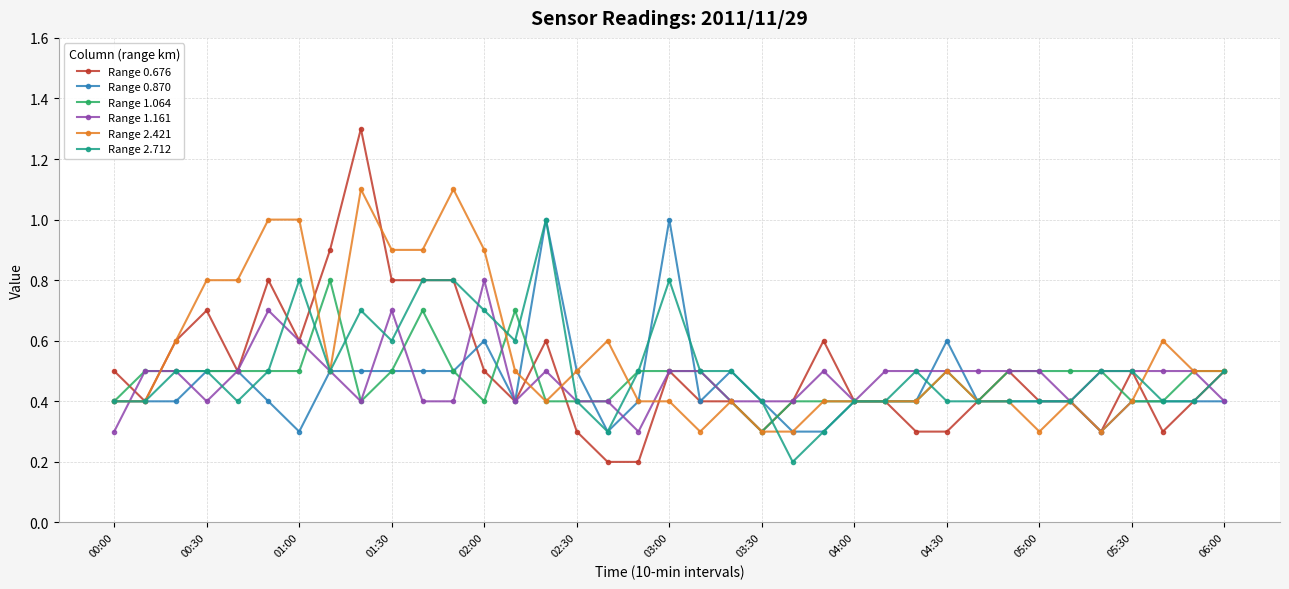

Reading right to left, what are all the values shown in this chart?

Range 0.676: 0.5	0.4	0.3	0.5	0.3	0.4	0.4	0.5	0.4	0.3	0.3	0.4	0.4	0.6	0.4	0.3	0.4	0.4	0.5	0.2	0.2	0.3	0.6	0.4	0.5	0.8	0.8	0.8	1.3	0.9	0.6	0.8	0.5	0.7	0.6	0.4	0.5
Range 0.870: 0.4	0.4	0.4	0.4	0.3	0.4	0.4	0.4	0.4	0.6	0.4	0.4	0.4	0.3	0.3	0.4	0.5	0.4	1.0	0.4	0.3	0.5	1.0	0.4	0.6	0.5	0.5	0.5	0.5	0.5	0.3	0.4	0.5	0.5	0.4	0.4	0.4
Range 1.064: 0.5	0.5	0.4	0.4	0.5	0.5	0.5	0.5	0.4	0.5	0.4	0.4	0.4	0.4	0.4	0.3	0.4	0.5	0.5	0.5	0.4	0.4	0.4	0.7	0.4	0.5	0.7	0.5	0.4	0.8	0.5	0.5	0.5	0.5	0.5	0.5	0.4
Range 1.161: 0.4	0.5	0.5	0.5	0.5	0.4	0.5	0.5	0.5	0.5	0.5	0.5	0.4	0.5	0.4	0.4	0.4	0.5	0.5	0.3	0.4	0.4	0.5	0.4	0.8	0.4	0.4	0.7	0.4	0.5	0.6	0.7	0.5	0.4	0.5	0.5	0.3
Range 2.421: 0.5	0.5	0.6	0.4	0.3	0.4	0.3	0.4	0.4	0.5	0.4	0.4	0.4	0.4	0.3	0.3	0.4	0.3	0.4	0.4	0.6	0.5	0.4	0.5	0.9	1.1	0.9	0.9	1.1	0.5	1.0	1.0	0.8	0.8	0.6	0.4	0.4
Range 2.712: 0.5	0.4	0.4	0.5	0.5	0.4	0.4	0.4	0.4	0.4	0.5	0.4	0.4	0.3	0.2	0.4	0.5	0.5	0.8	0.5	0.3	0.4	1.0	0.6	0.7	0.8	0.8	0.6	0.7	0.5	0.8	0.5	0.4	0.5	0.5	0.4	0.4